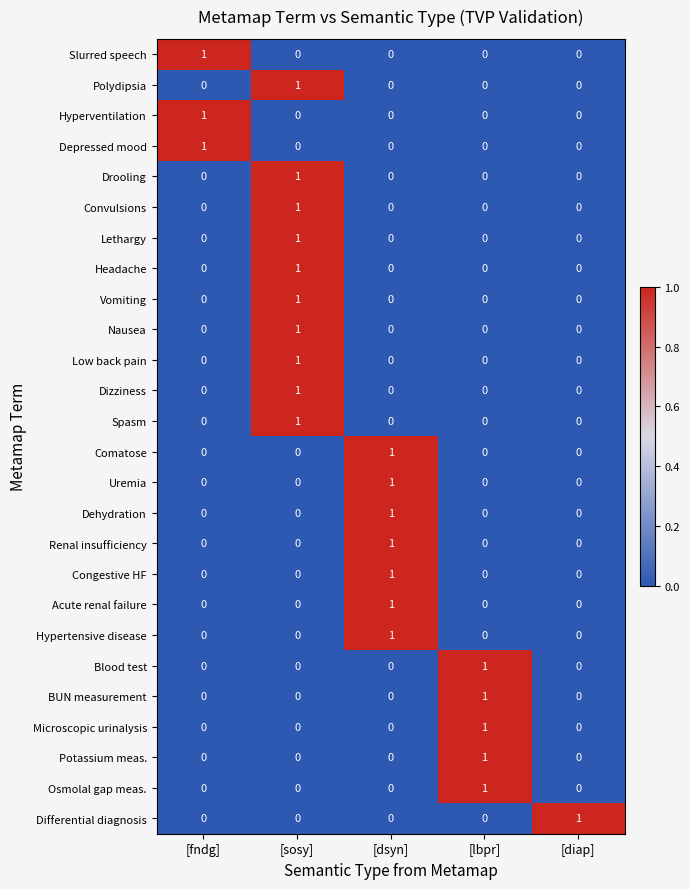

How many Drooling values are between 0 and 1?

5